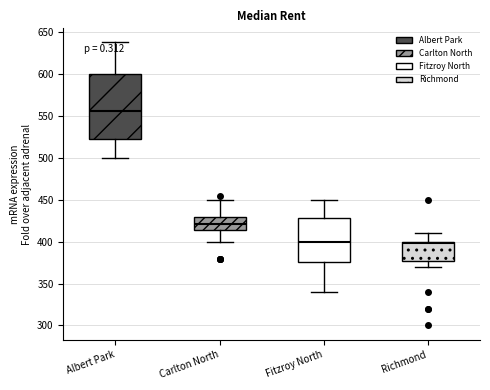

Reading left to right, read every box against the y-axis: the position of its median line, the range the box covers, and the ends of its whiskers. The values are not printed on the chart, so give them approximately, as read against the axis.

Albert Park: median 555, box 520 to 600, whiskers 500 to 640
Carlton North: median 420, box 415 to 430, whiskers 400 to 450
Fitzroy North: median 400, box 375 to 430, whiskers 340 to 450
Richmond: median 400 (just below the box's upper edge), box 380 to 400, whiskers 370 to 410